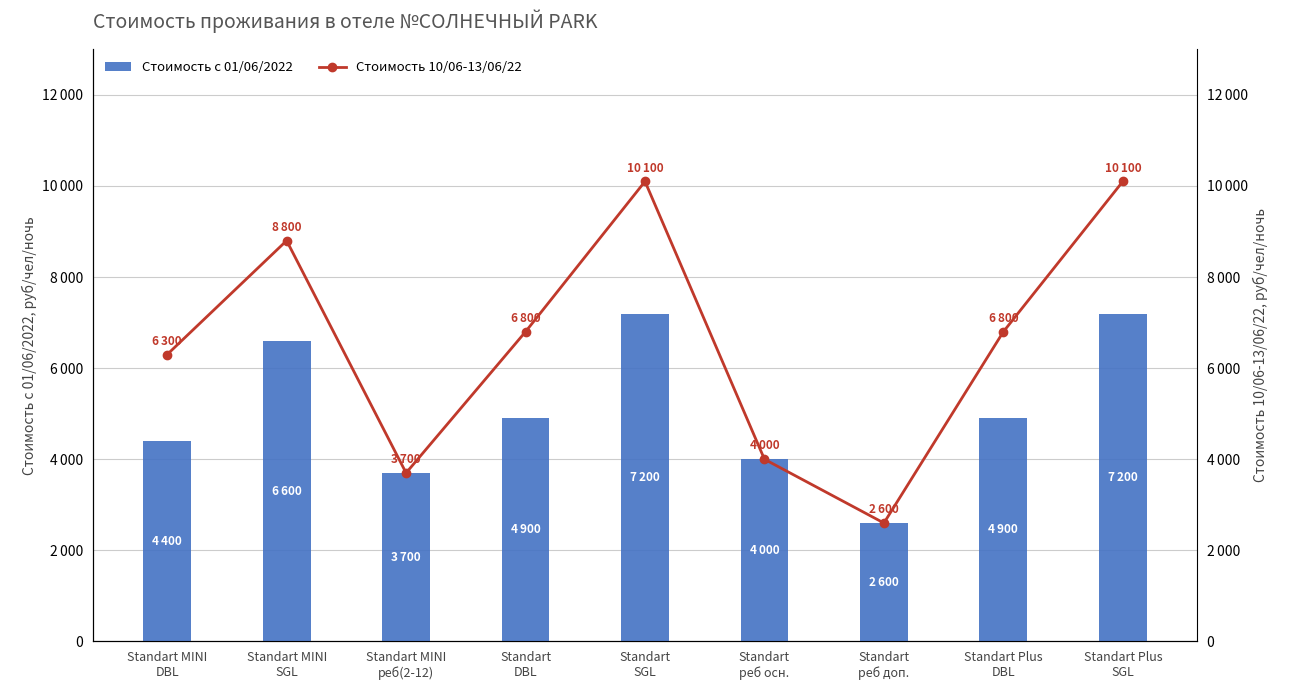

What are all the series names shown in the legend?

Стоимость с 01/06/2022, Стоимость 10/06-13/06/22